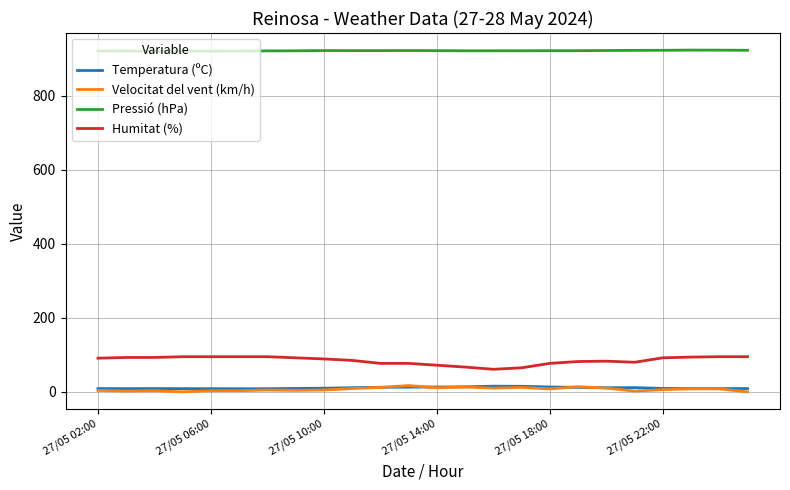

True or false: Temperatura (ºC) and Humitat (%) intersect in this chart.

False